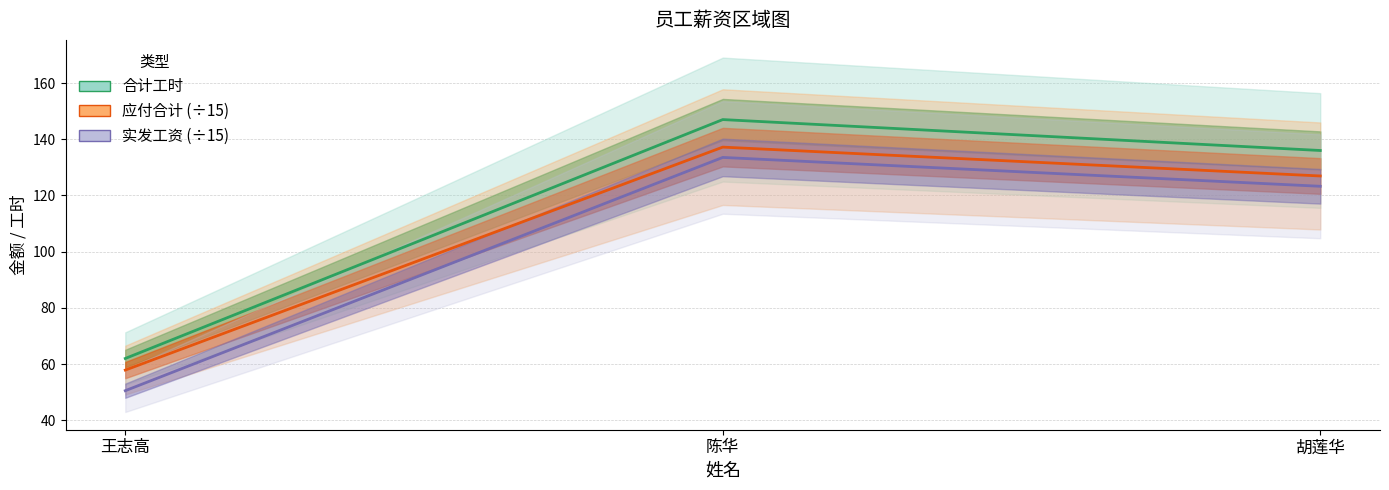

Rank the series by their average value, from lowest to highest.

实发工资 (÷15), 应付合计 (÷15), 合计工时